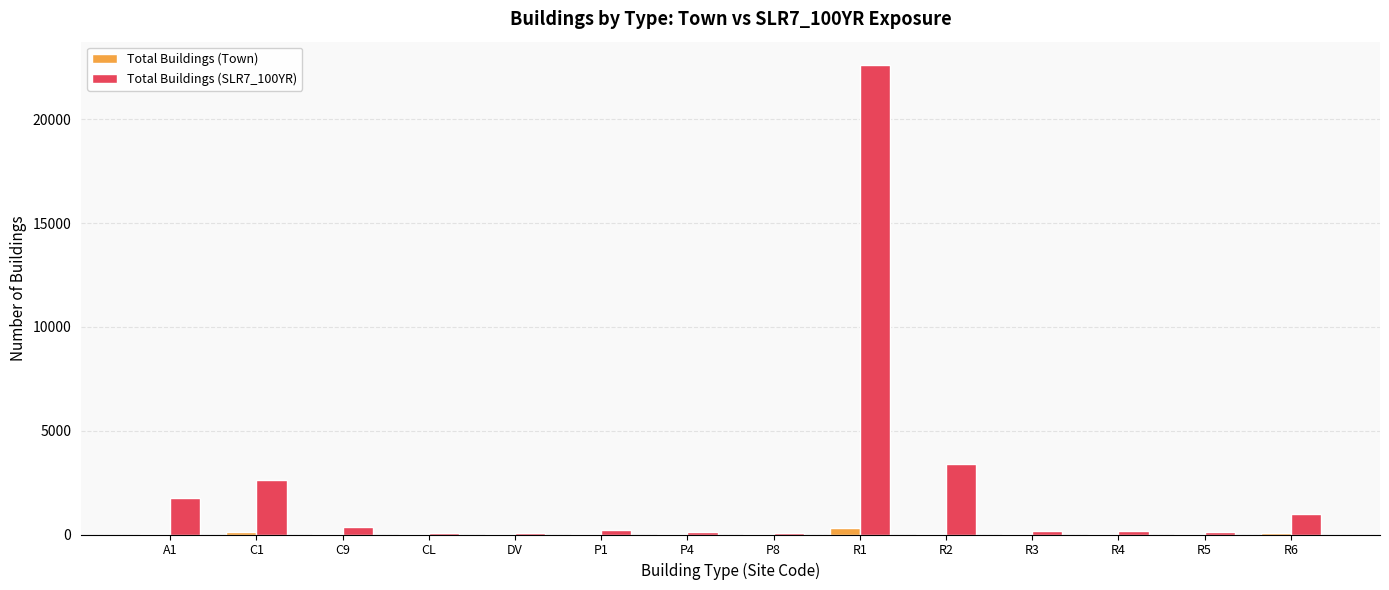

At which label does Total Buildings (Town) first exceed 6?

A1